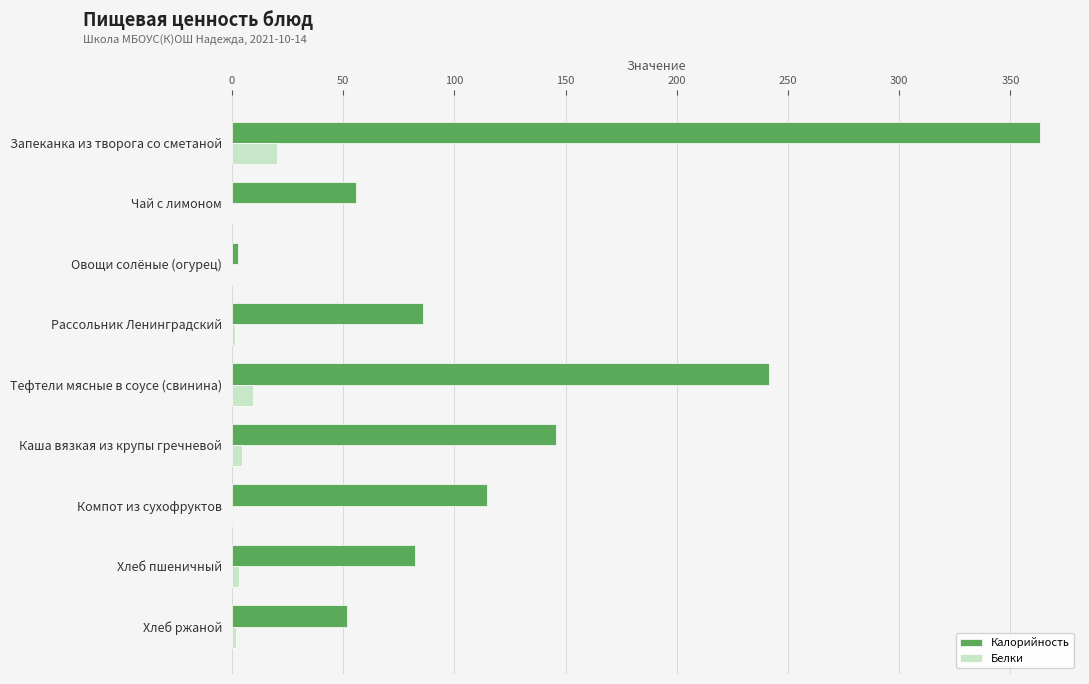

At which category is the sum across all series the highest?

Запеканка из творога со сметаной